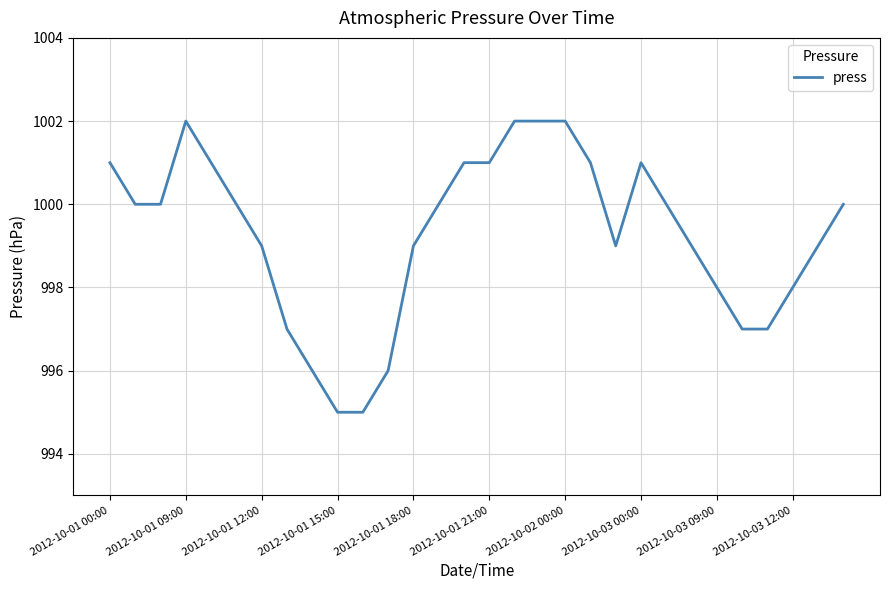

What is the smallest value displayed?

995